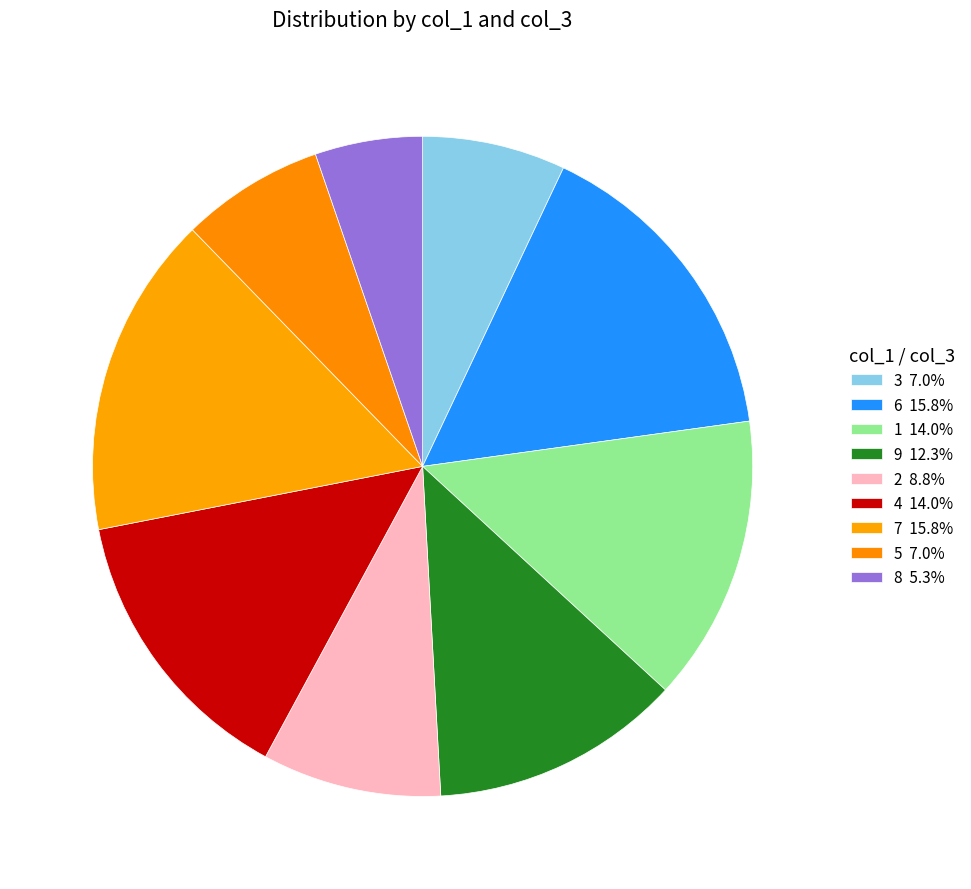

Which has a higher value, 1 or 8?

1